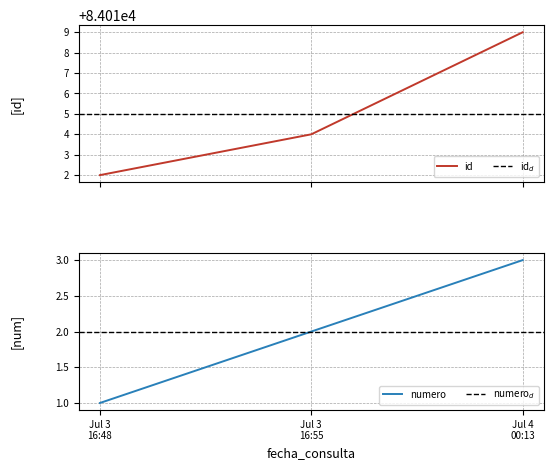

Which series has the largest total across all categories?

id